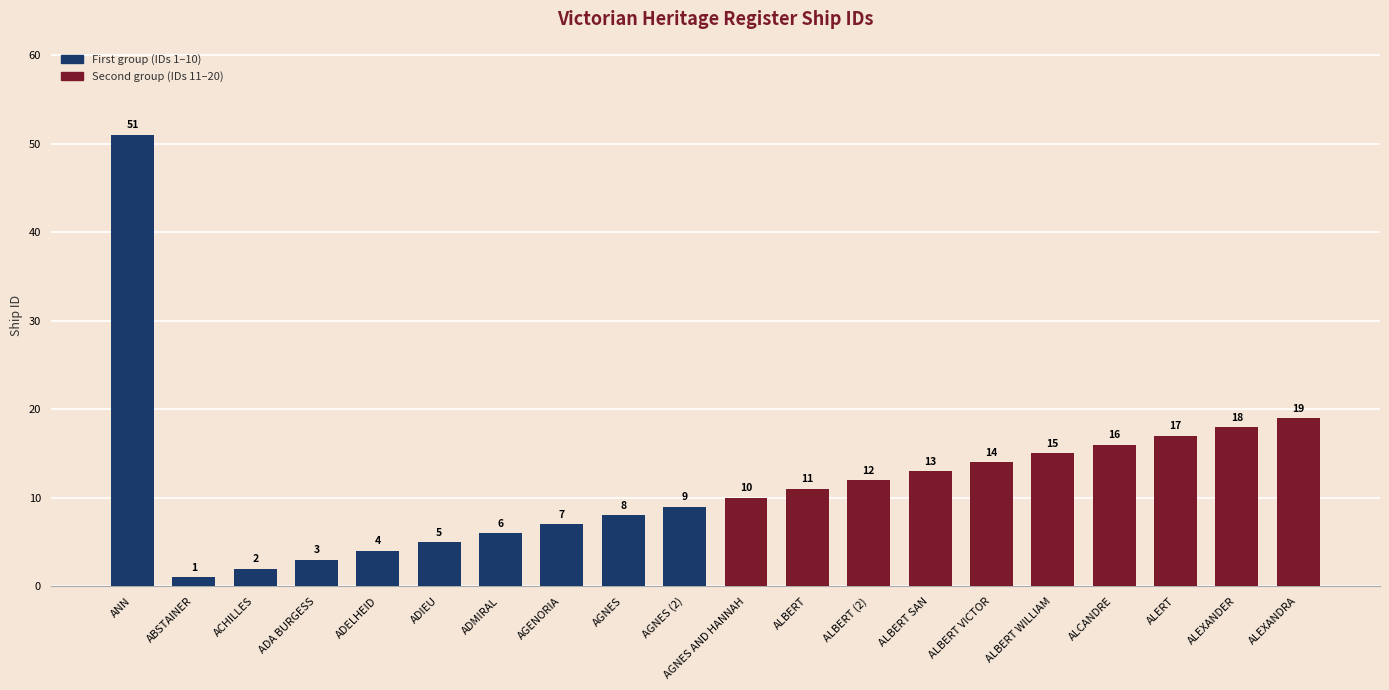

List the labels in order of value, smallest first.

ABSTAINER, ACHILLES, ADA BURGESS, ADELHEID, ADIEU, ADMIRAL, AGENORIA, AGNES, AGNES (2), AGNES AND HANNAH, ALBERT, ALBERT (2), ALBERT SAN, ALBERT VICTOR, ALBERT WILLIAM, ALCANDRE, ALERT, ALEXANDER, ALEXANDRA, ANN